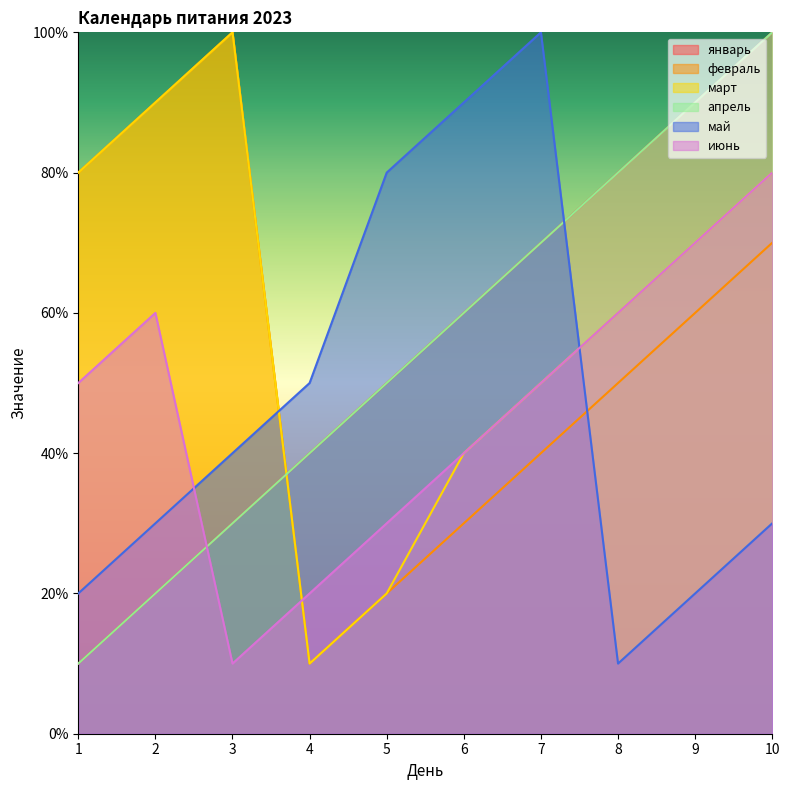

Is it true that июнь equals 7 at 9?

True